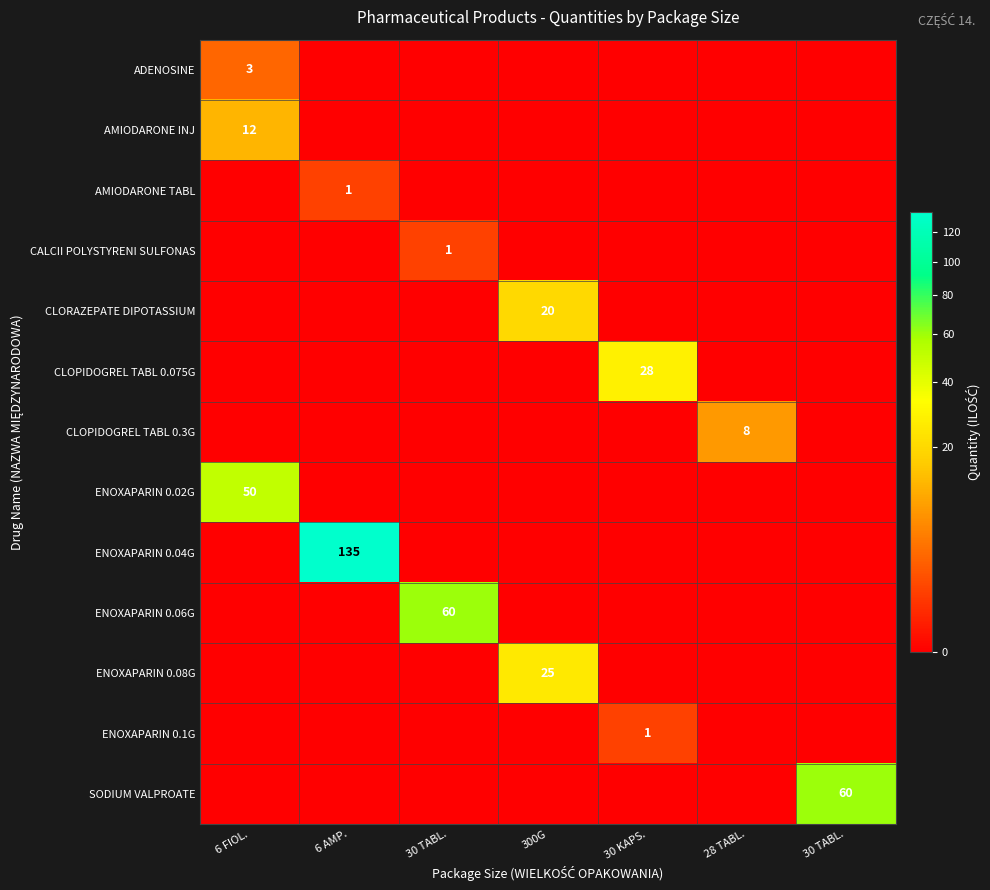

Rank the categories by ENOXAPARIN 0.06G value from highest to lowest.

30 TABL., 6 FIOL., 6 AMP., 300G, 30 KAPS., 28 TABL., 30 TABL.